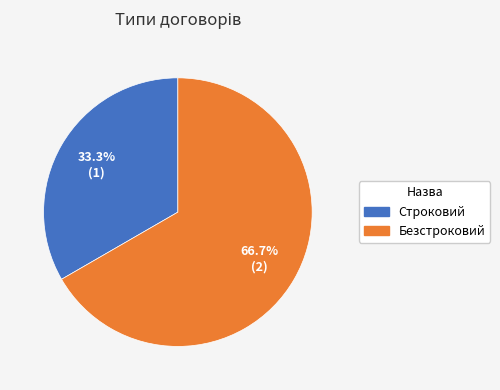

Is it true that Строковий is 33% of the pie?

True